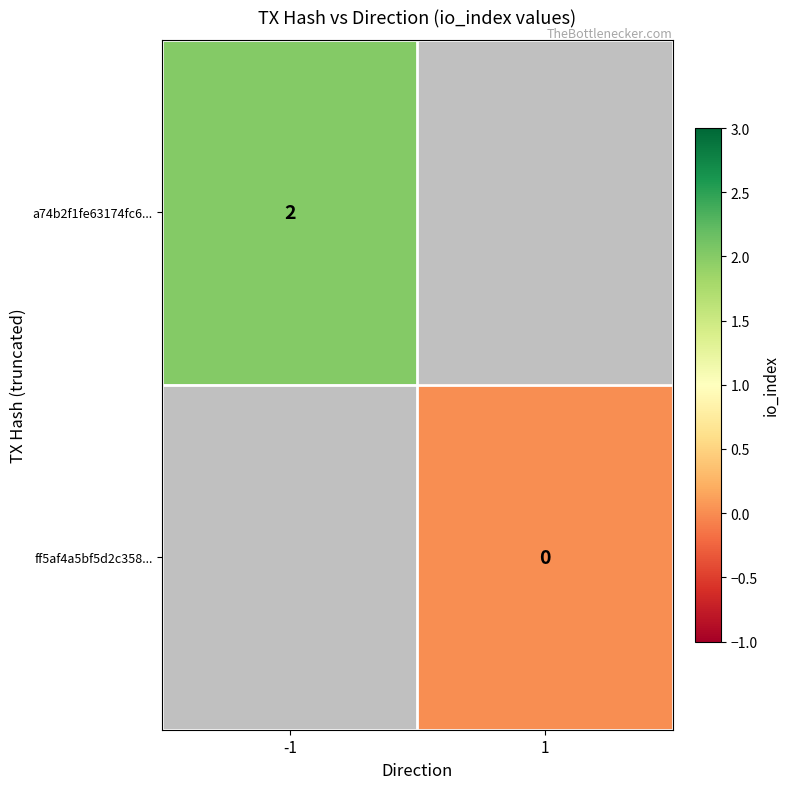

The value of a74b2f1fe63174fc6... at -1 is 3. True or false?

False